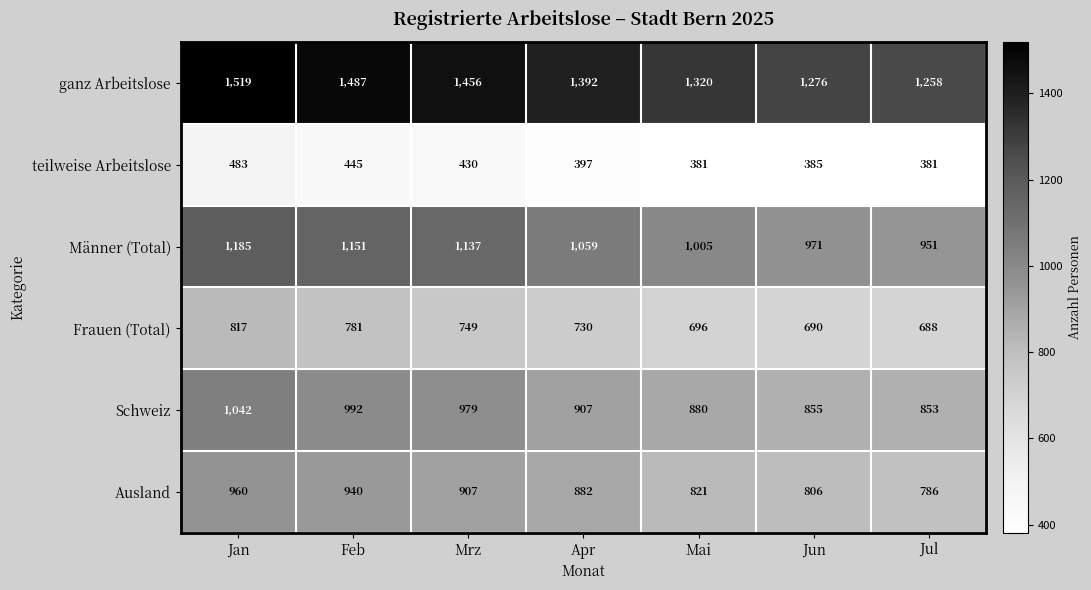

At how many categories does at least one series exceed 942?

7